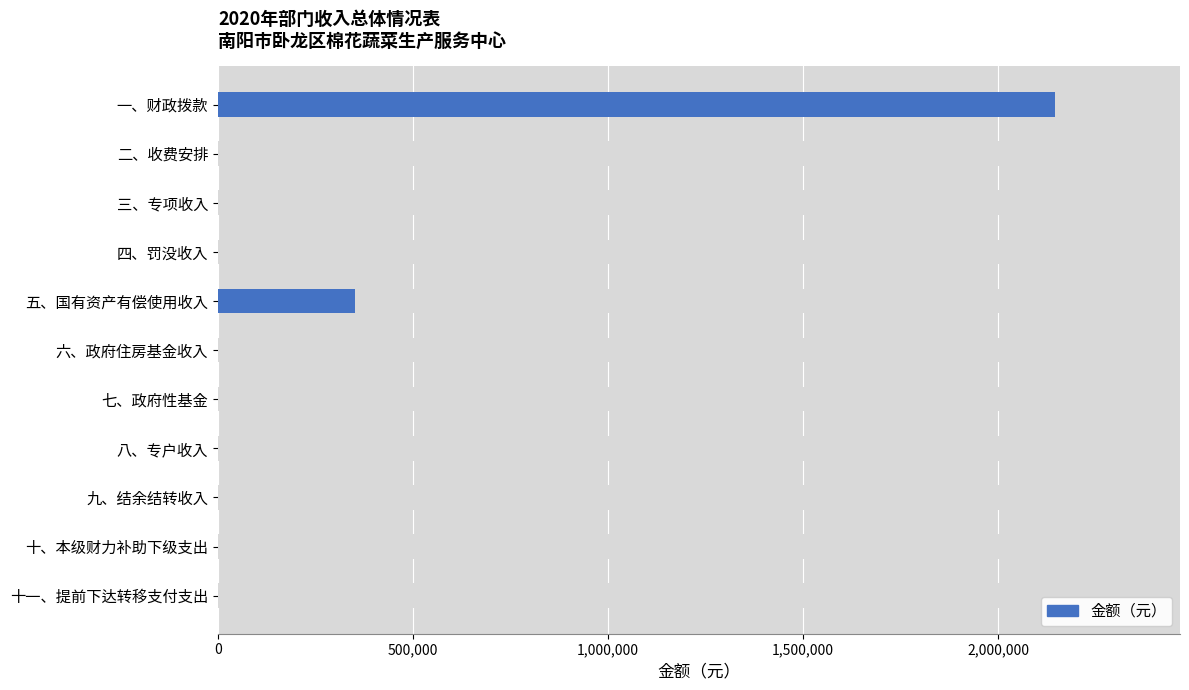

How many positive values are there?

2